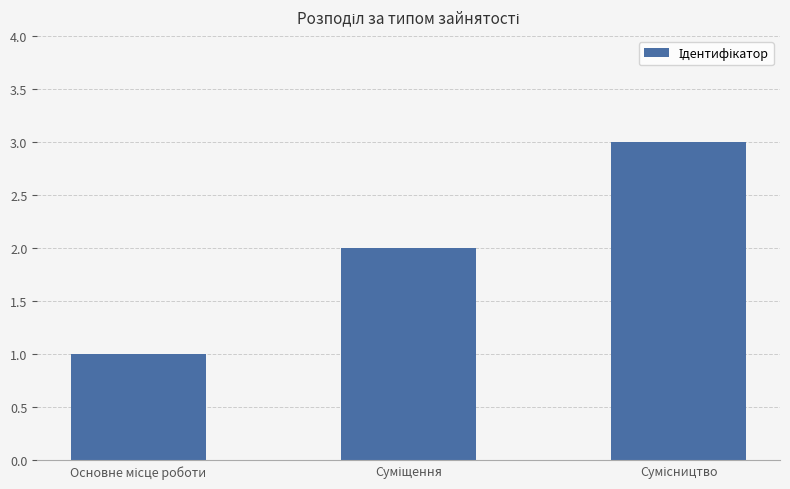

What is the greatest value displayed?

3